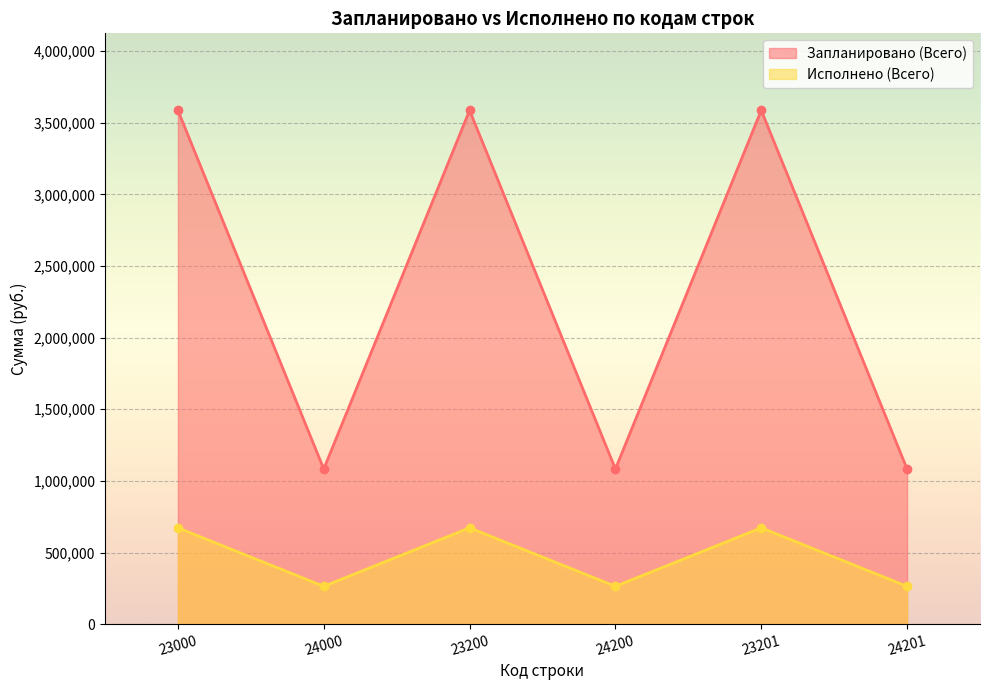

Reading right to left, list all the values displayed in this chart.

Запланировано (Всего): 1082900.0	3585500.0	1082900.0	3585500.0	1082900.0	3585500.0
Исполнено (Всего): 264371.5	672691.7	264371.5	672691.7	264371.5	672691.7